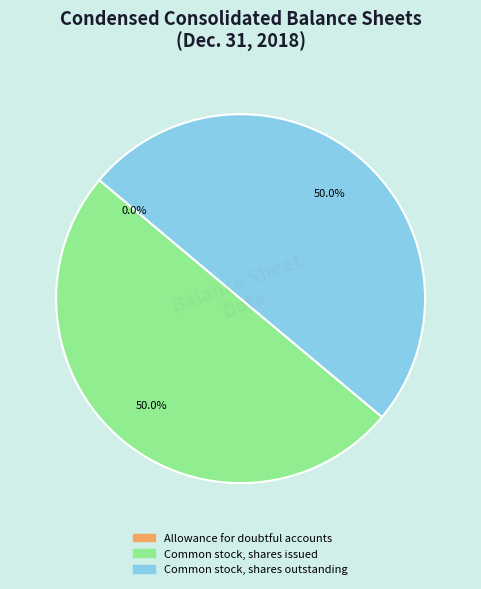

True or false: Common stock, shares outstanding accounts for 58% of the total.

False